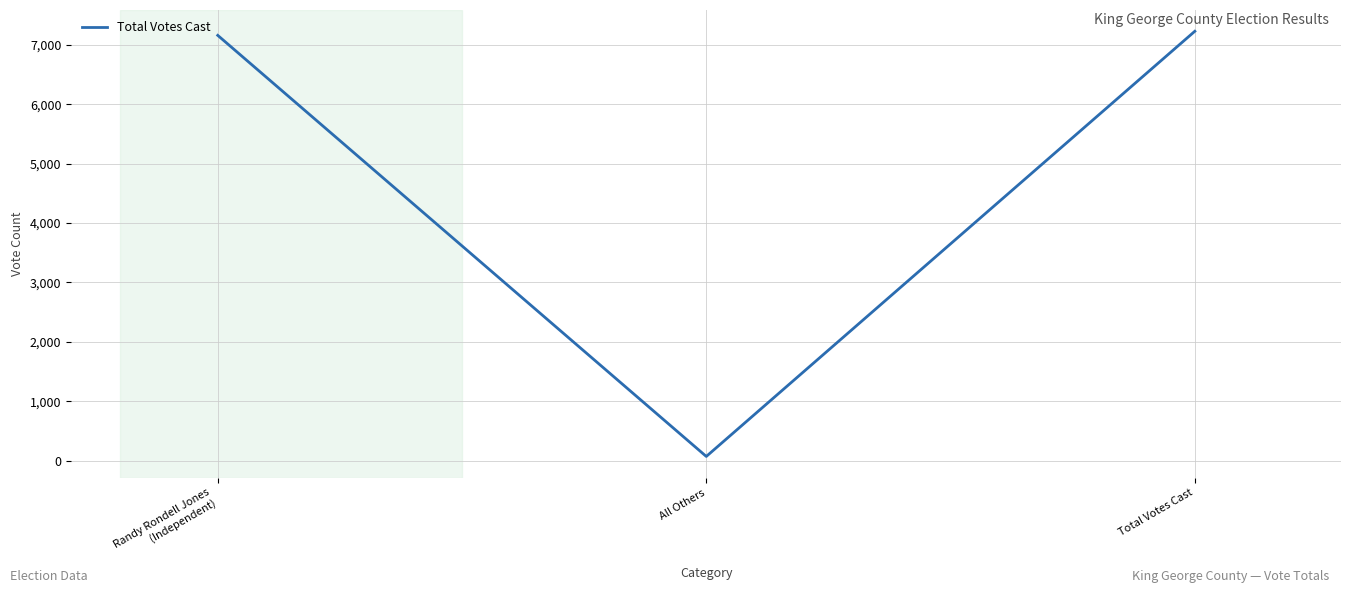

Rank the categories by value from highest to lowest.

Total Votes Cast, Randy Rondell Jones
(Independent), All Others